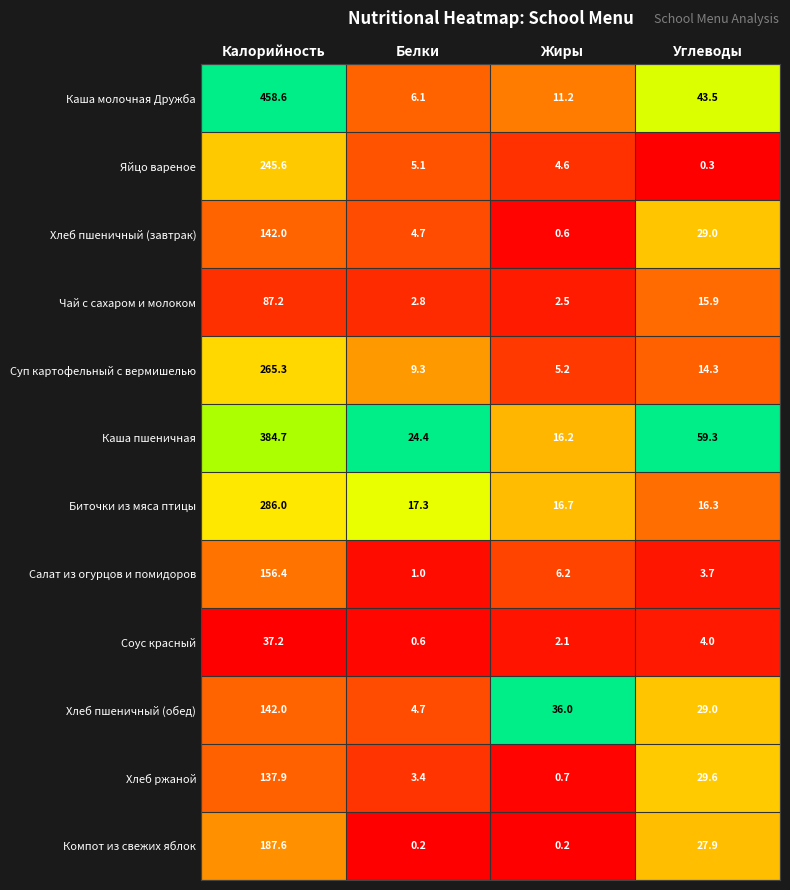

What is the difference between the maximum and second lowest values in the Чай с сахаром и молоком series?

84.4